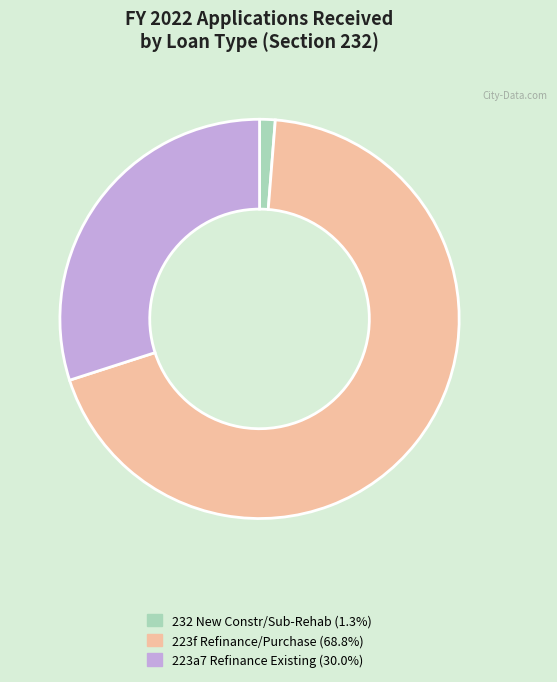

Is there a majority slice in this chart?

Yes